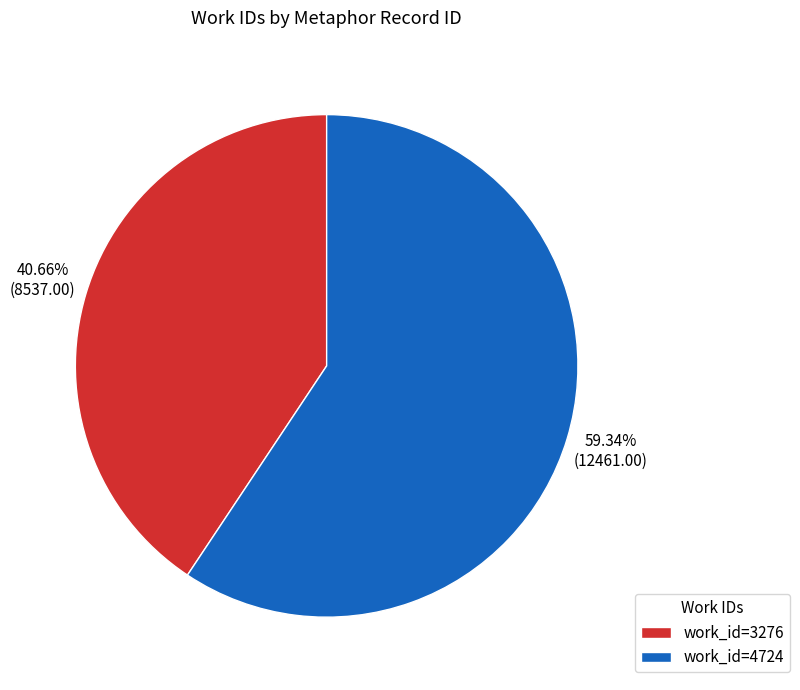

Rank the categories by value from lowest to highest.

work_id=3276, work_id=4724